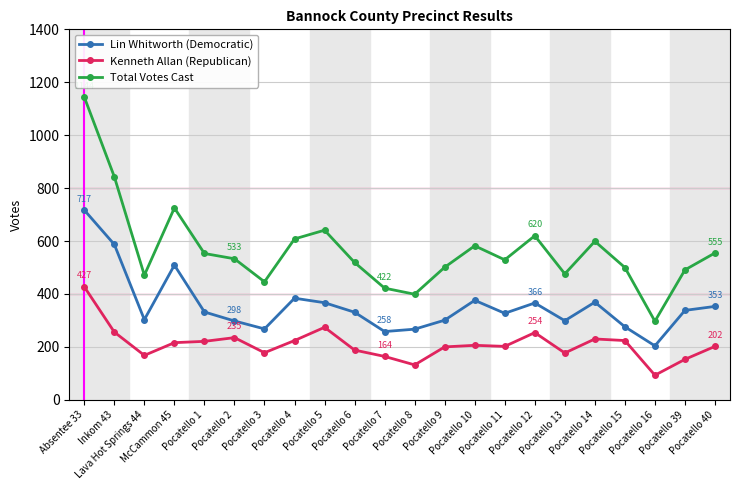

At which label does Total Votes Cast first exceed 533?

Absentee 33